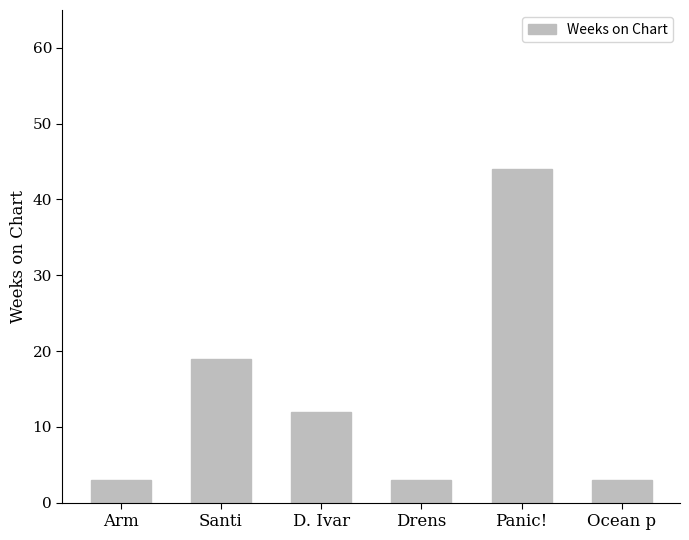

What is the smallest value displayed?

3